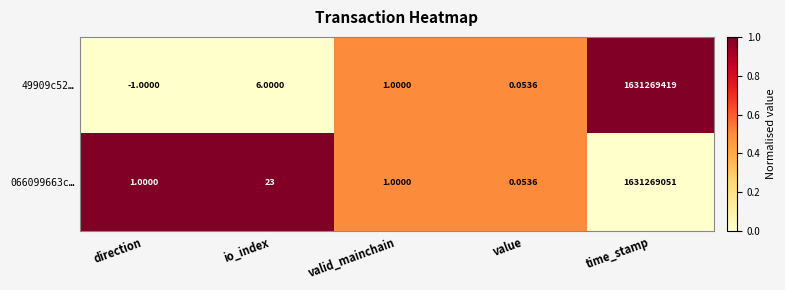

Which category has the highest value across all series?

time_stamp